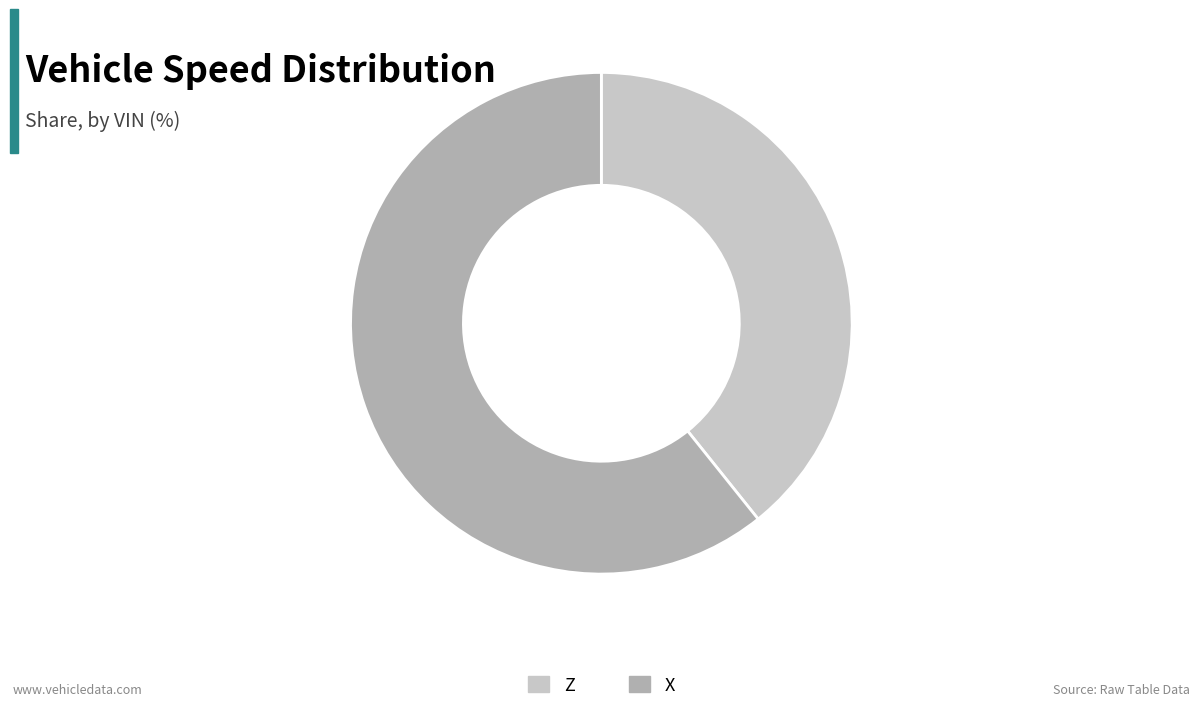

Rank the categories by value from lowest to highest.

Z, X